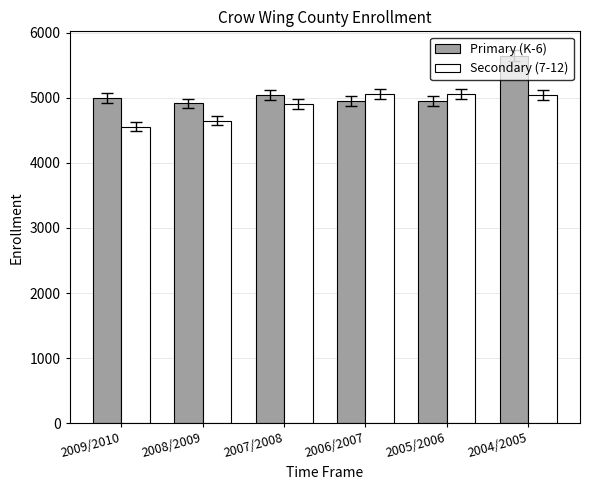

At which category does the chart reach its peak across all series?

2004/2005